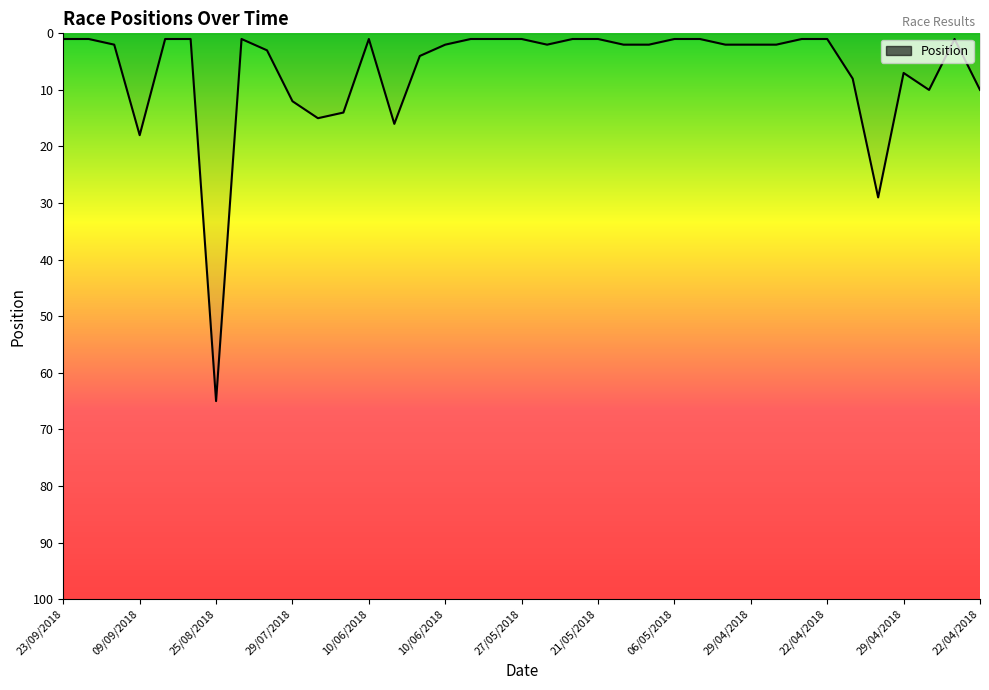

What is the greatest value displayed?

65